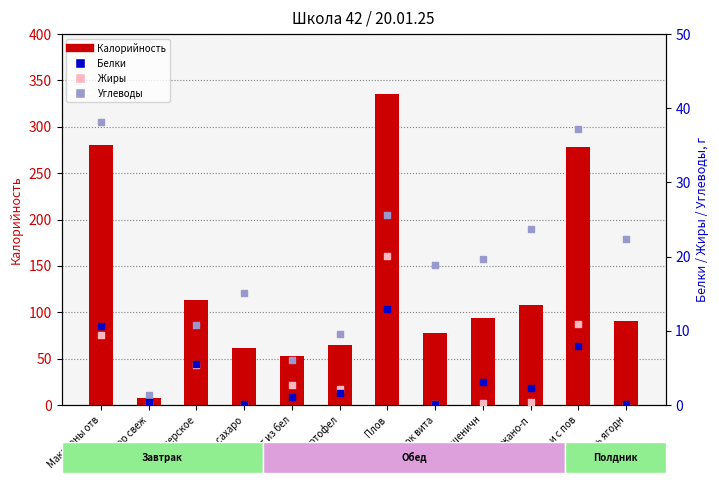

Which series contains the lowest Y value?

Жиры (ABSENT)